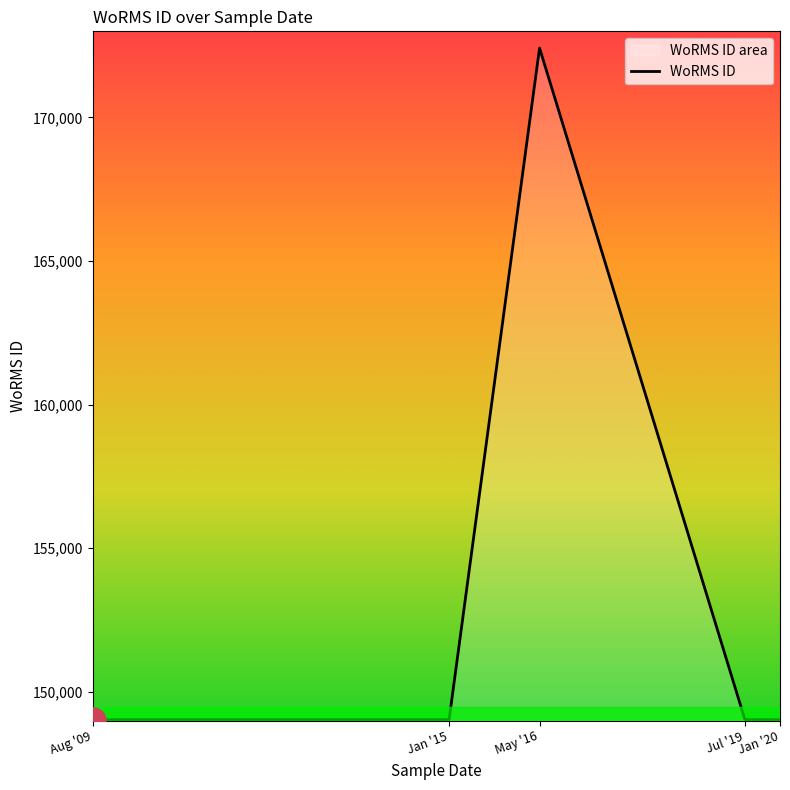

List the labels in order of value, smallest first.

Aug '09, Jan '15, Jul '19, Jan '20, May '16